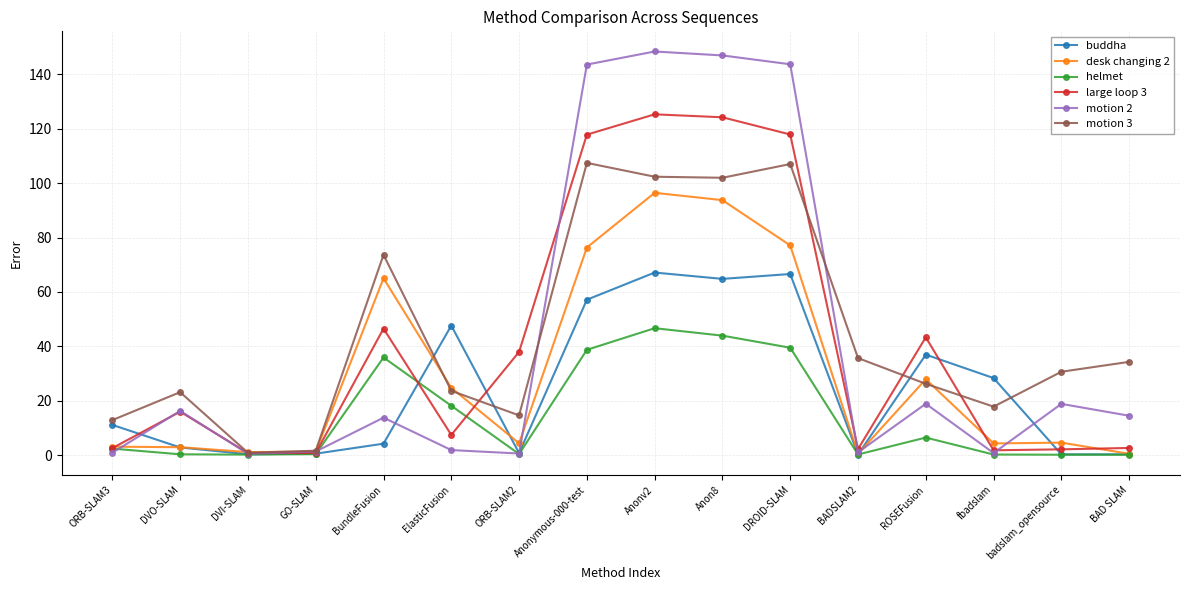

What is the sum of the large loop 3 values at Anonymous-000-test and DVI-SLAM?

118.6